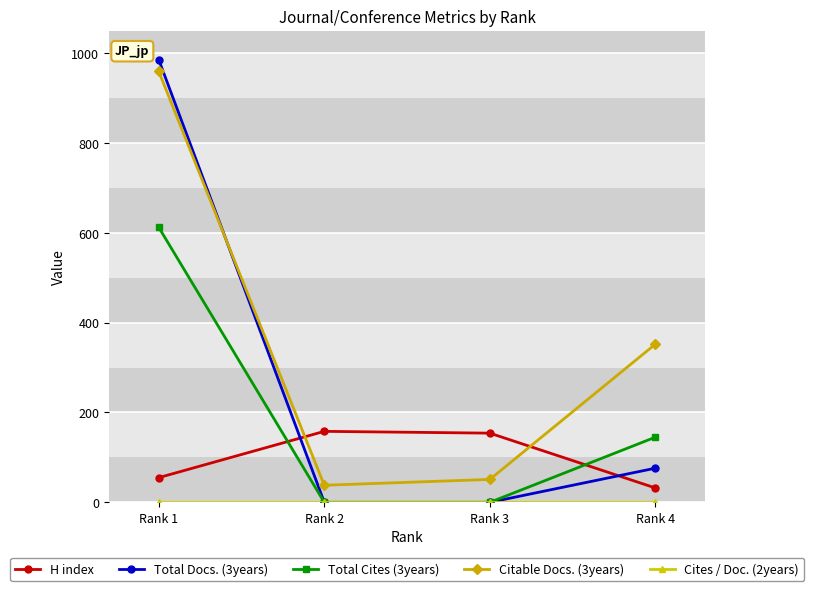

How many data points in Citable Docs. (3years) are less than 352?

2